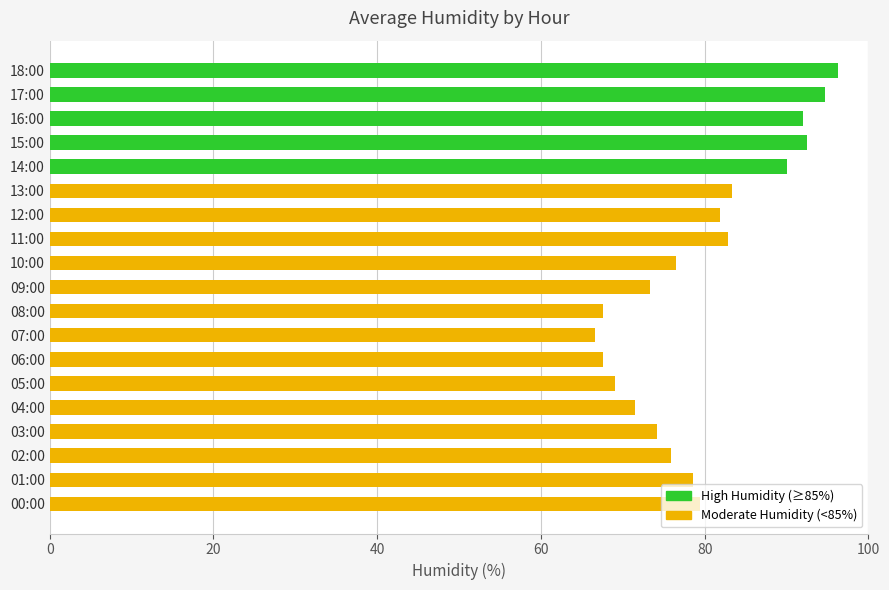

What is the sum of all values?

1513.6